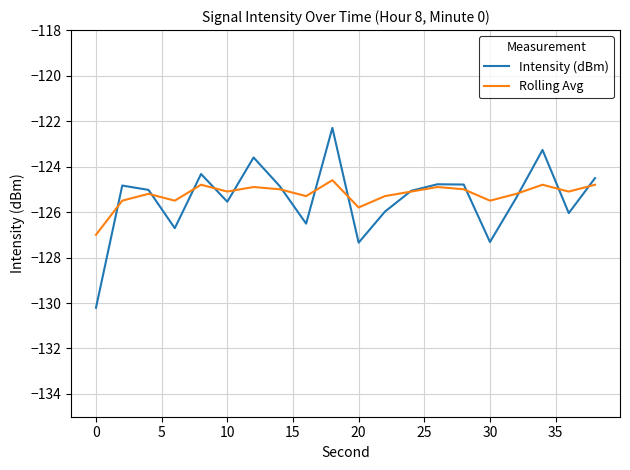

How many distinct data groups are displayed?

2